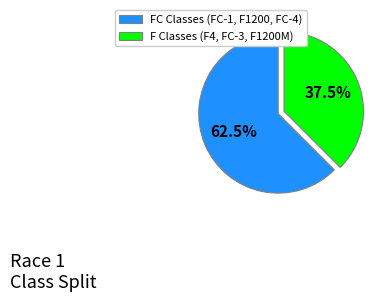

Approximately how many times larger is the value at FC Classes (FC-1, F1200, FC-4) compared to F Classes (F4, FC-3, F1200M)?

1.7